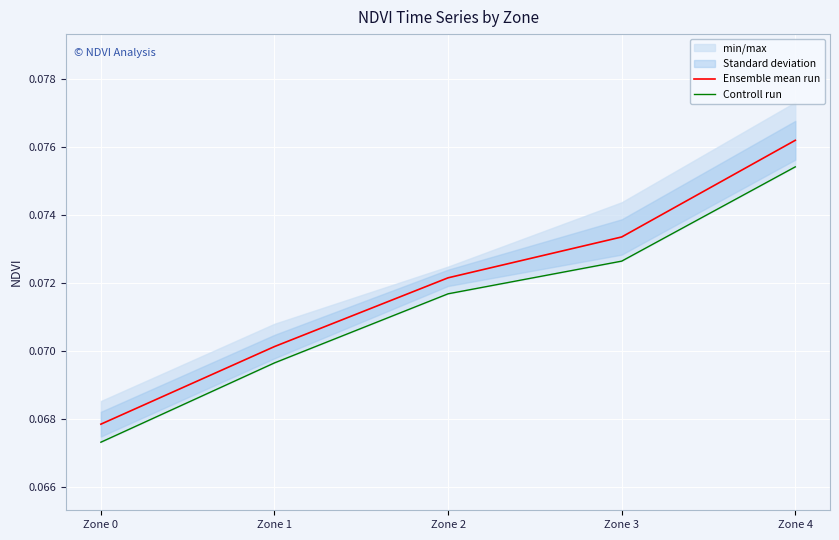

What is the sum of the Ensemble mean run values at Zone 4 and Zone 3?

0.1